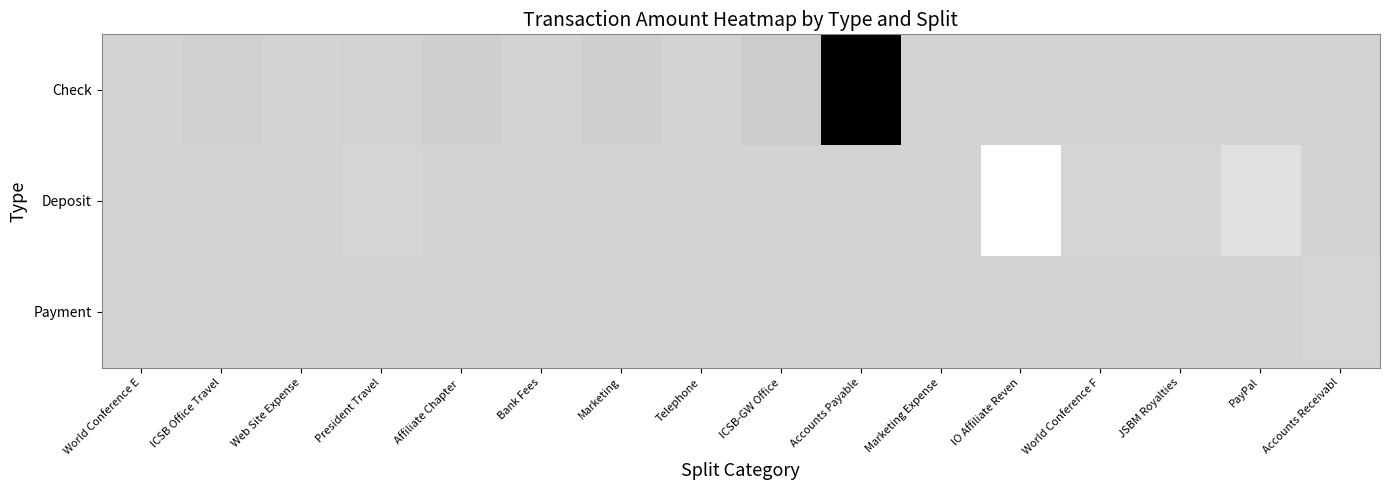

Reading left to right, transcribe all the data shown in this chart.

Check: World Conference E=-176.0	ICSB Office Travel=-1363.3	Web Site Expense=-21.1	President Travel=-627.0	Affiliate Chapter =-1500.0	Bank Fees=-85.0	Marketing=-1500.0	Telephone=-350.0	ICSB-GW Office=-2581.0	Accounts Payable=-70000.0	Marketing Expense=-60.0	IO Affiliate Reven=0.0	World Conference F=0.0	JSBM Royalties=0.0	PayPal=0.0	Accounts Receivabl=0.0
Deposit: World Conference E=0.0	ICSB Office Travel=0.0	Web Site Expense=0.0	President Travel=418.0	Affiliate Chapter =0.0	Bank Fees=0.0	Marketing=0.0	Telephone=0.0	ICSB-GW Office=0.0	Accounts Payable=0.0	Marketing Expense=0.0	IO Affiliate Reven=14339.7	World Conference F=300.0	JSBM Royalties=463.1	PayPal=4000.0	Accounts Receivabl=0.0
Payment: World Conference E=0.0	ICSB Office Travel=0.0	Web Site Expense=0.0	President Travel=0.0	Affiliate Chapter =0.0	Bank Fees=0.0	Marketing=0.0	Telephone=0.0	ICSB-GW Office=0.0	Accounts Payable=0.0	Marketing Expense=0.0	IO Affiliate Reven=0.0	World Conference F=0.0	JSBM Royalties=0.0	PayPal=0.0	Accounts Receivabl=265.0